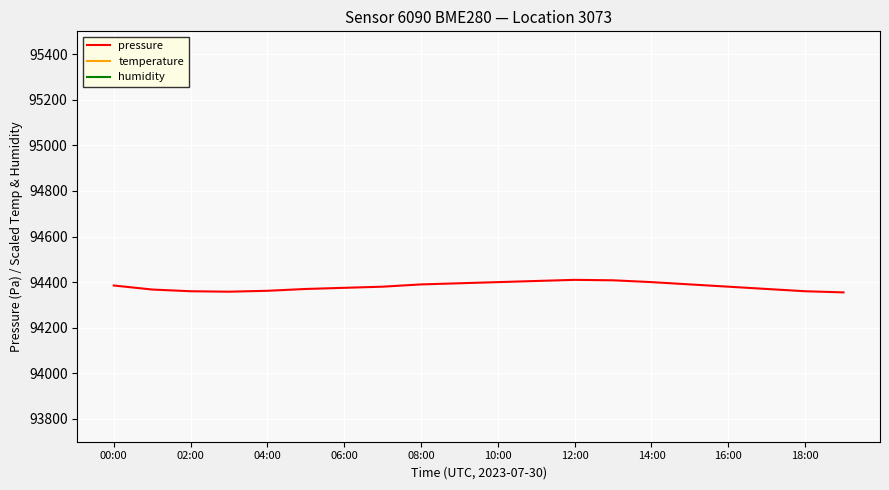

What is the maximum value for pressure?

94410.0